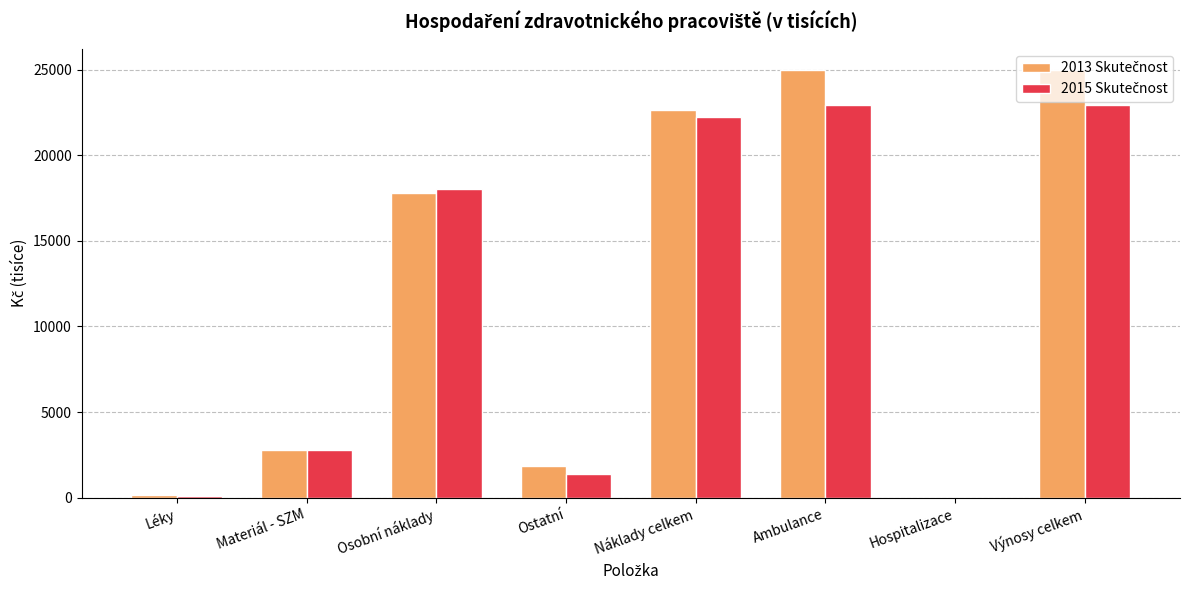

Are the bars grouped side by side (vs. stacked)?

Yes